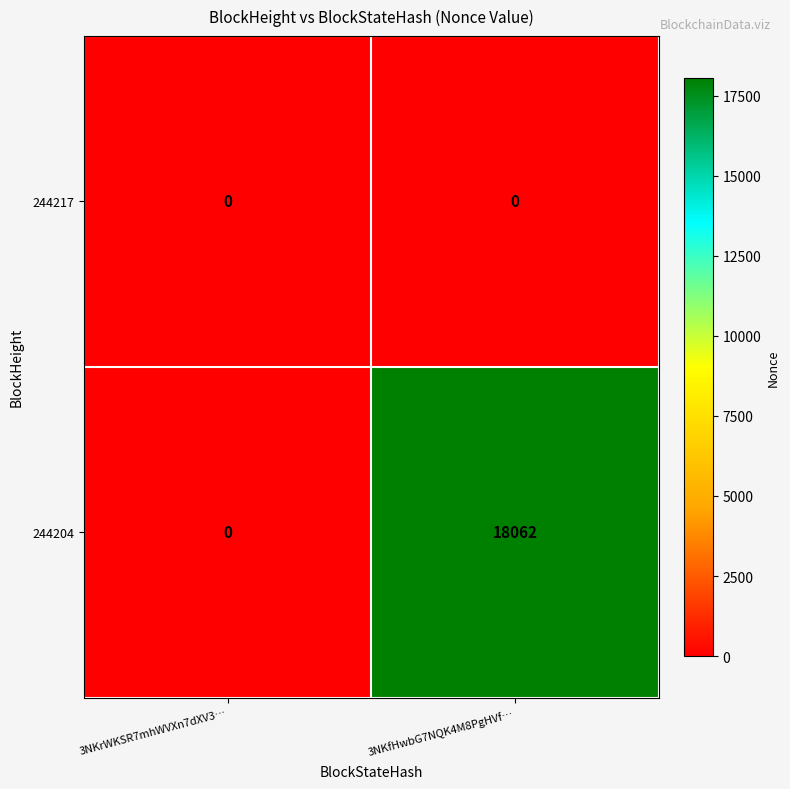

At which category is the sum across all series the highest?

3NKfHwbG7NQK4M8PgHVf…